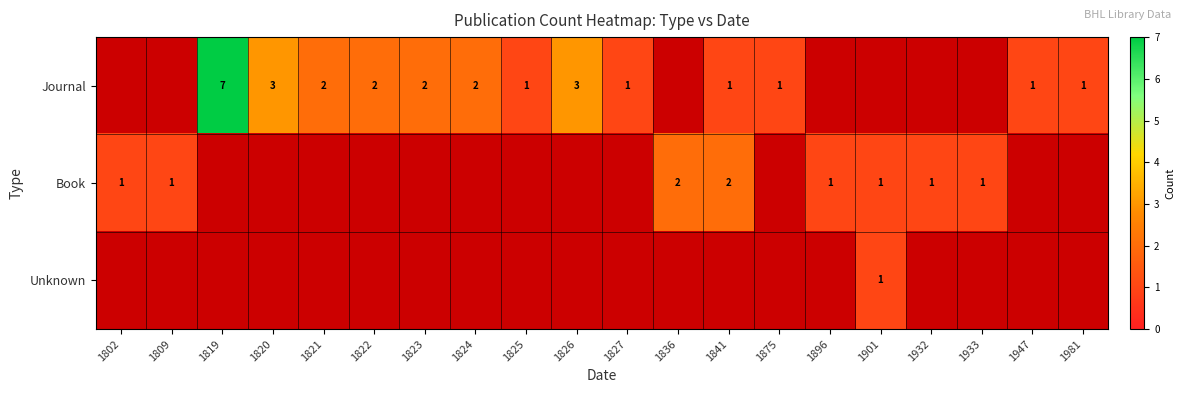

True or false: Book has a value of 1 at 1802.

True